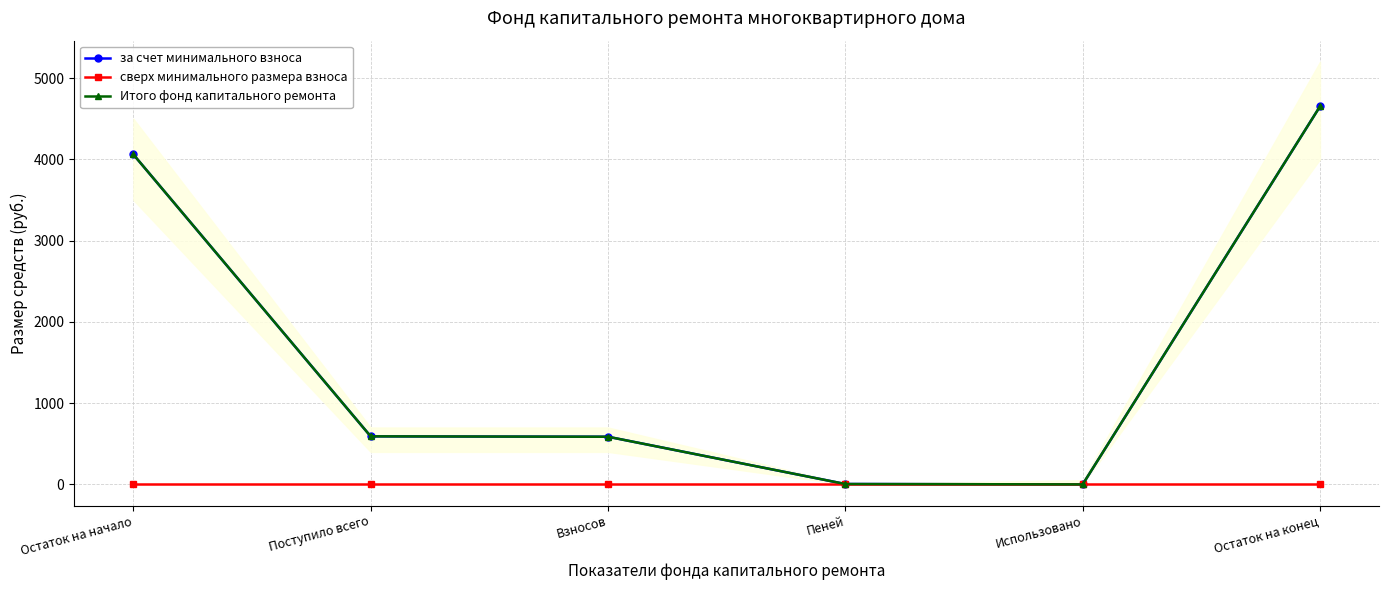

Which series changed the most between Взносов and Использовано?

за счет минимального взноса